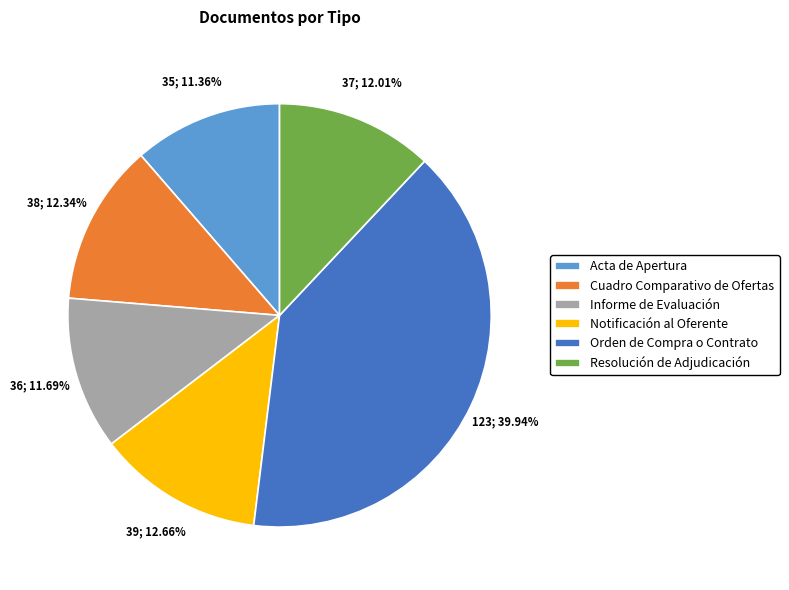

Which category has the biggest portion of the pie?

Orden de Compra o Contrato